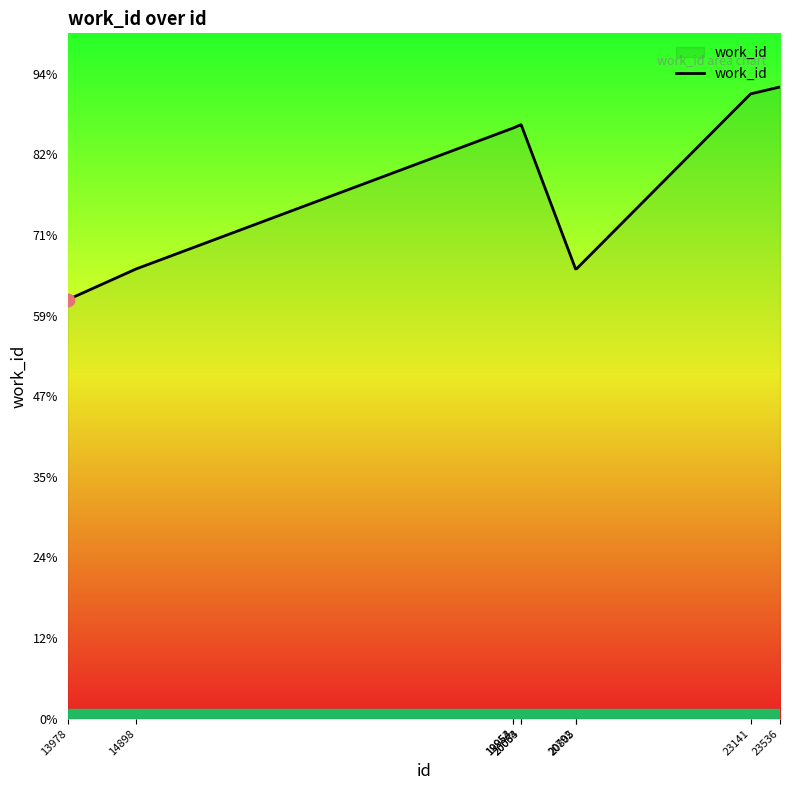

Approximately how many times larger is the value at 14898 compared to 23536?

0.7